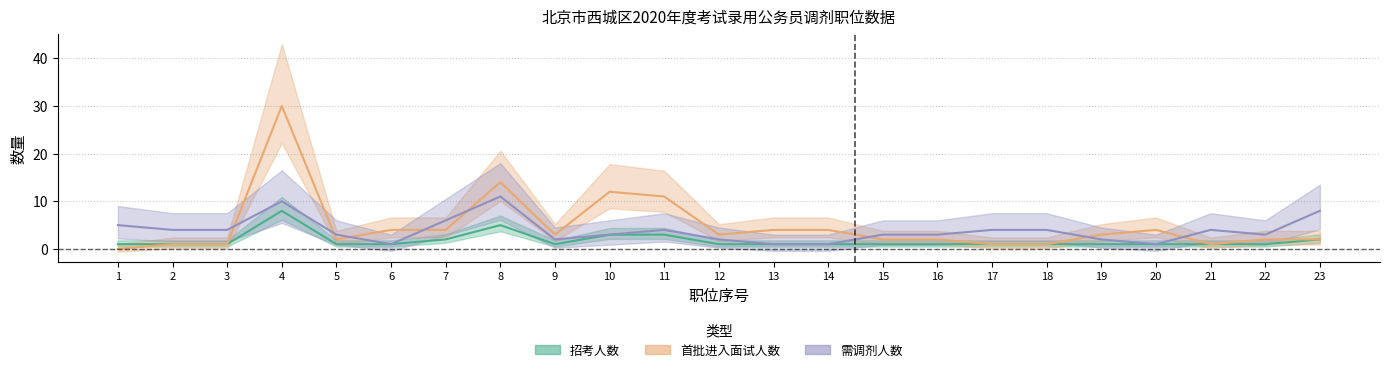

True or false: 首批进入面试人数 has more than 1 points higher than both neighbors.

True